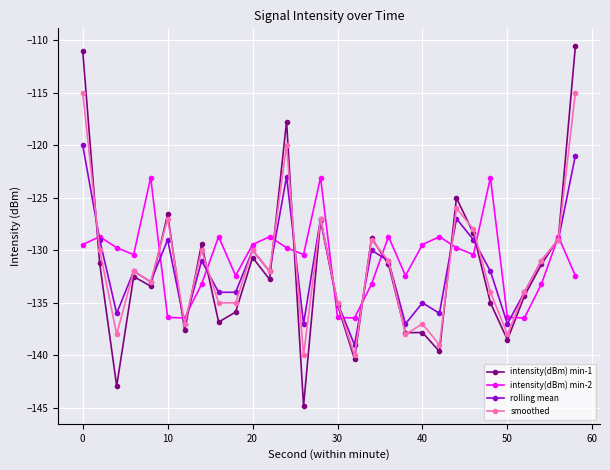

True or false: rolling mean has more than 1 interior local peaks.

True